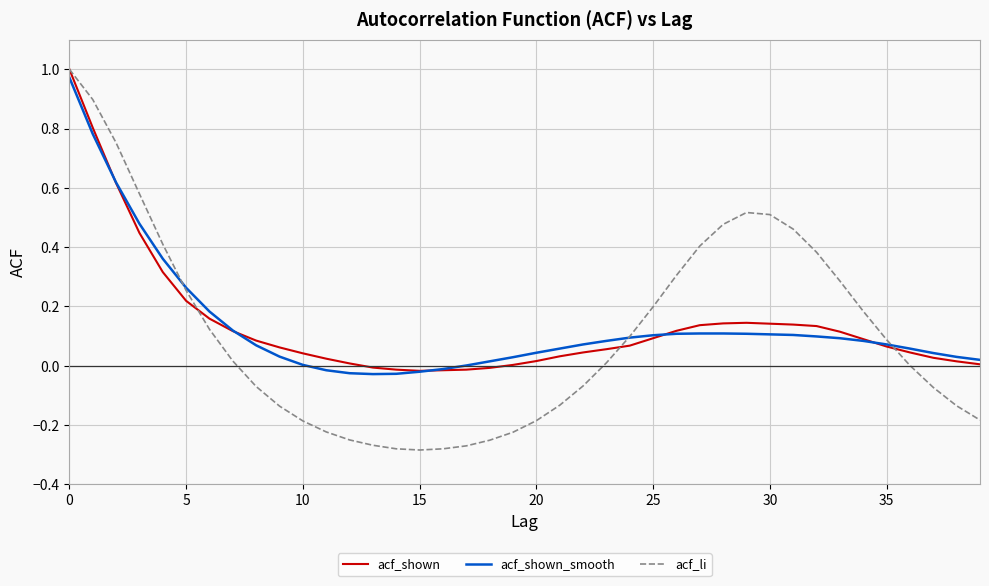

Which series has the largest range (max minus min)?

acf_li